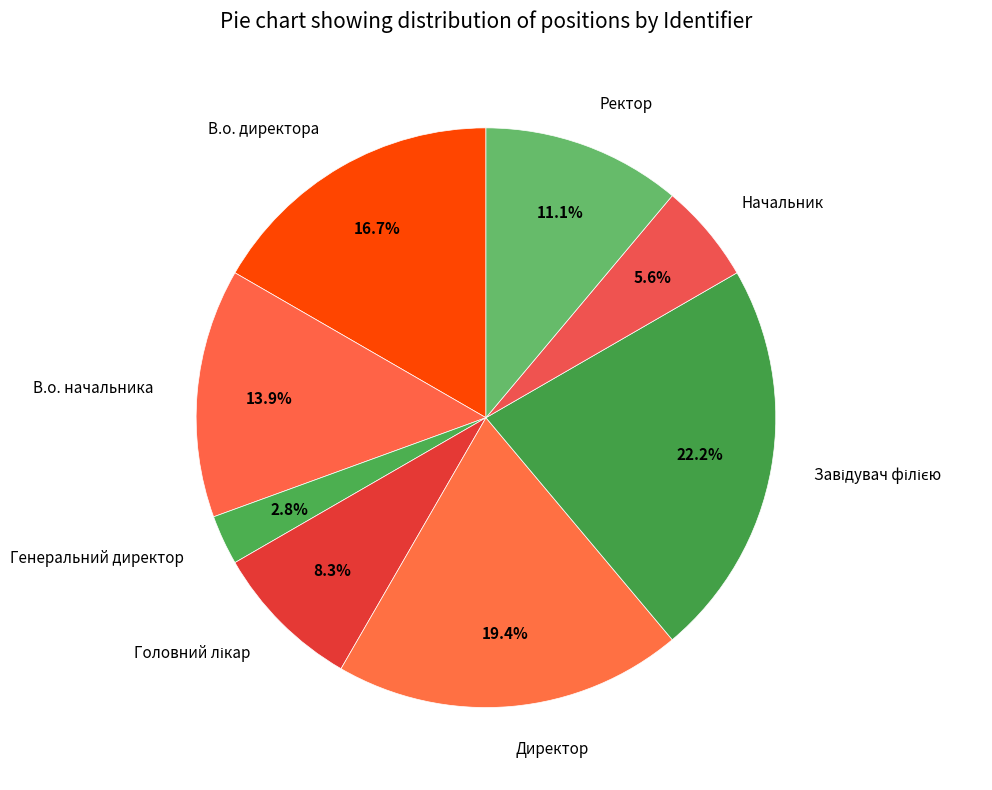

What percentage is NOT represented by Ректор?

88.9%